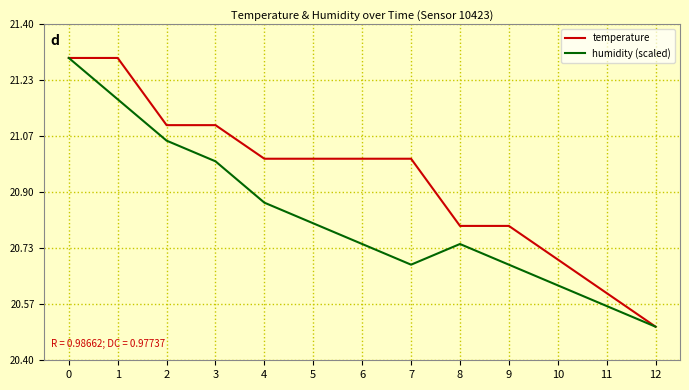

Is the value of temperature at 3 greater than the value of humidity (scaled) at 5?

Yes